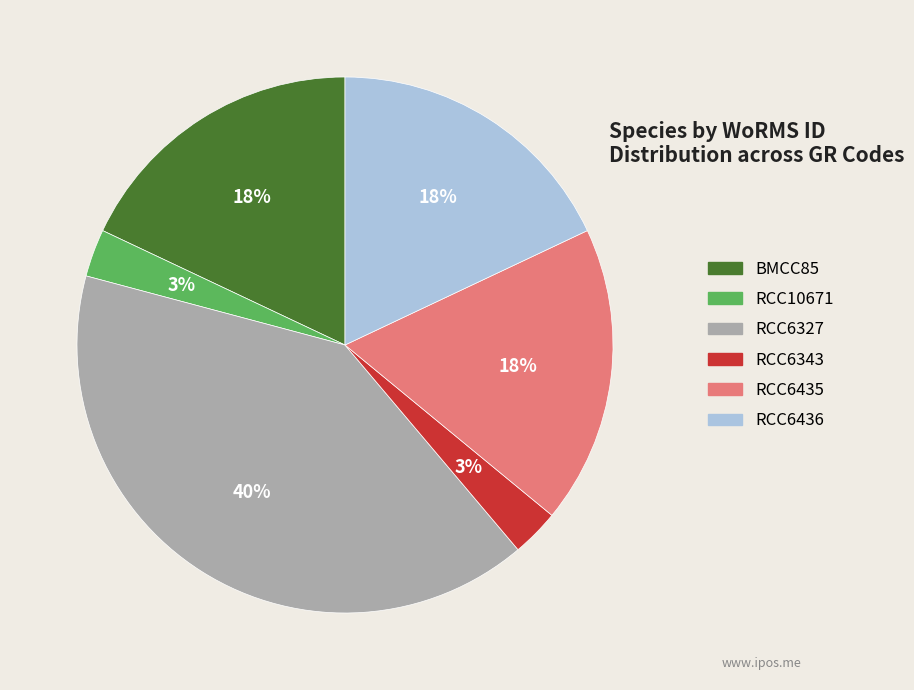

Do RCC6435 and BMCC85 together represent more than half of the pie?

No